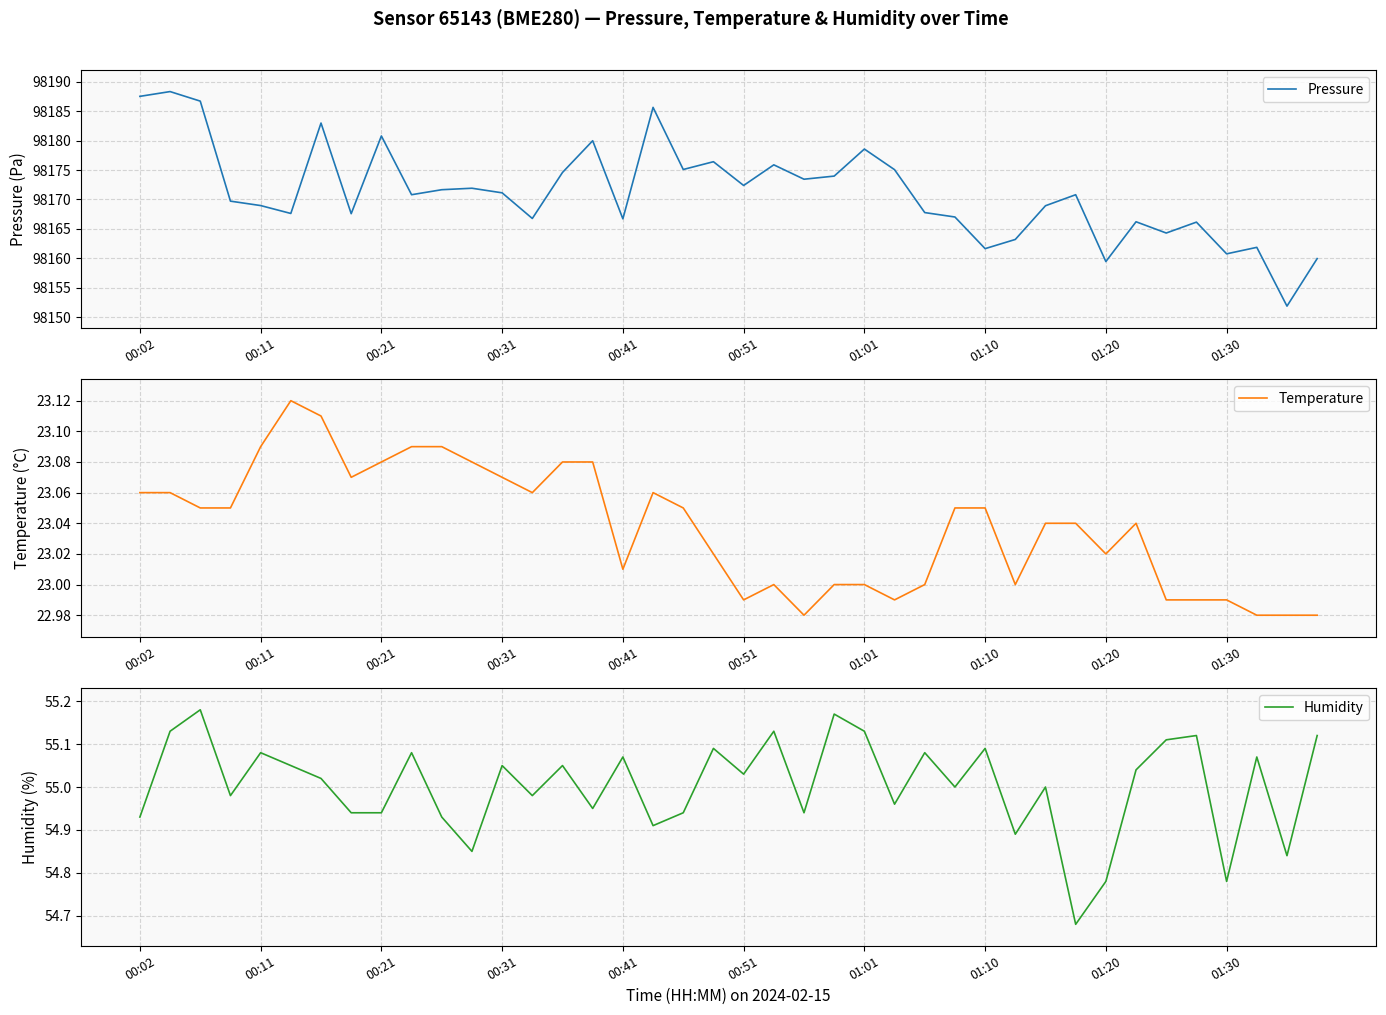

At how many categories does at least one series exceed 31571?

40